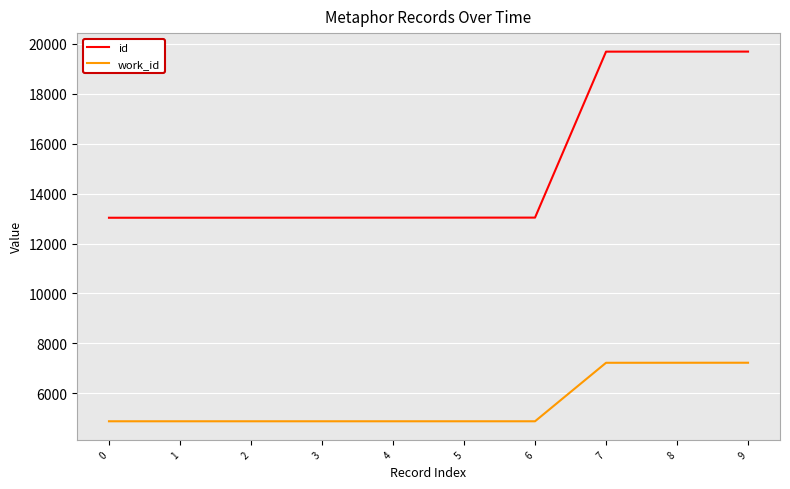

True or false: work_id has a value of 8697 at 5.

False